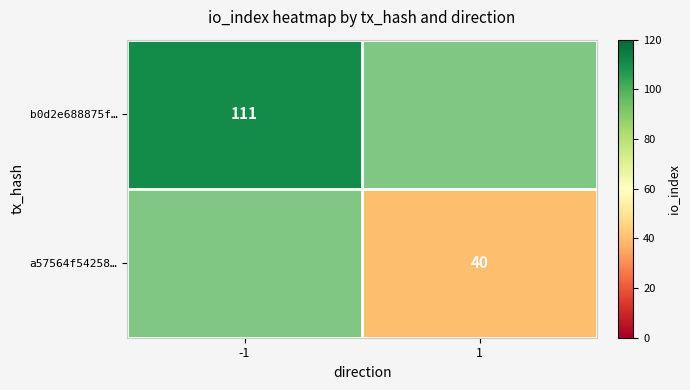

The b0d2e688875f… series shows 52 at -1. True or false?

False